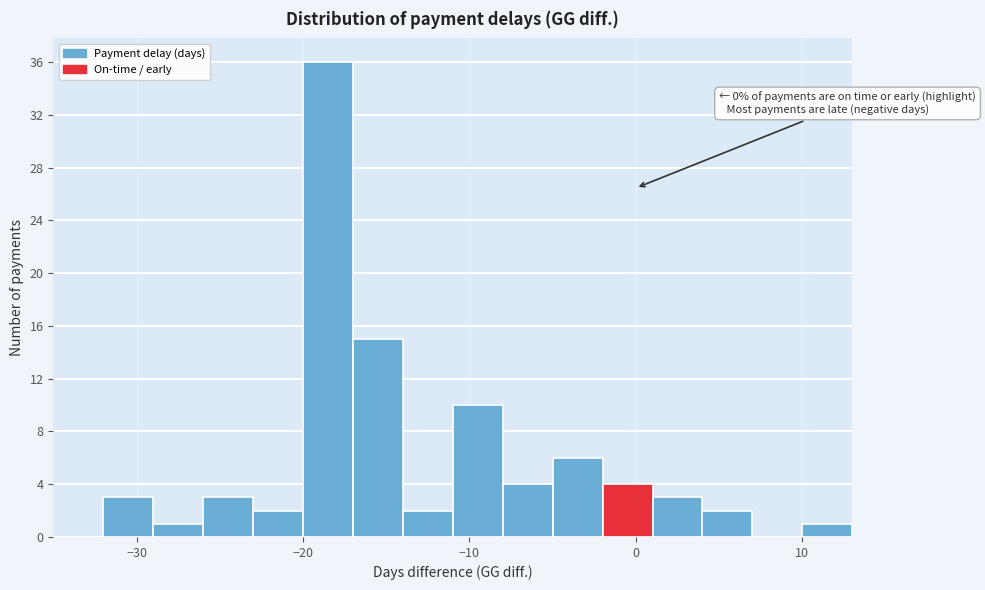

Around what value on the x-axis is the tallest bar? Give the approximate position of its centre, as read against the axis.

-18